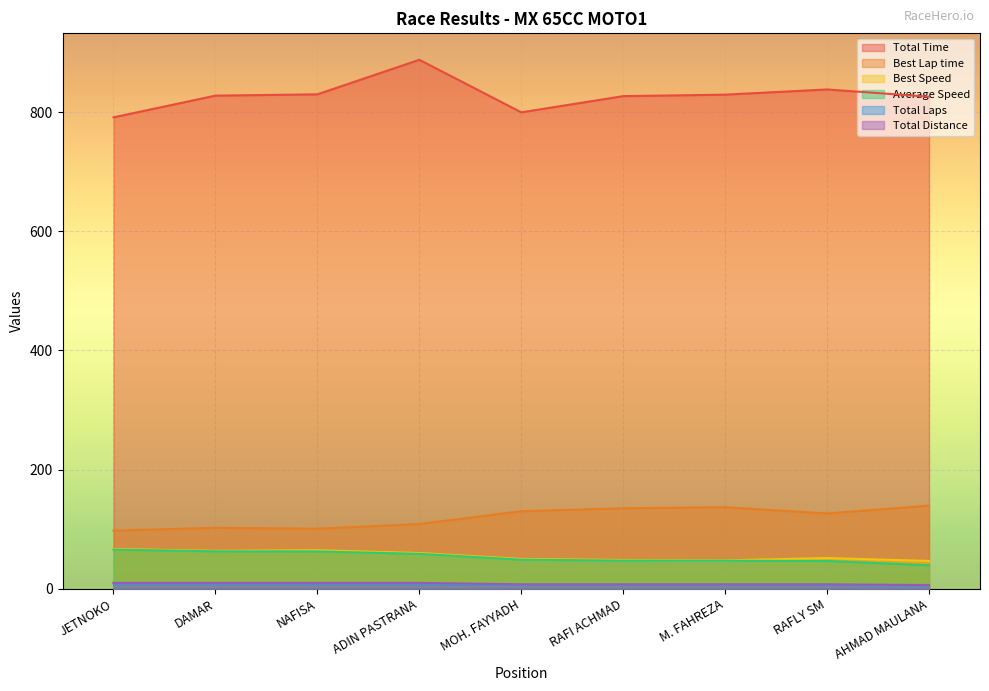

What is the minimum value shown in the chart?

5.0